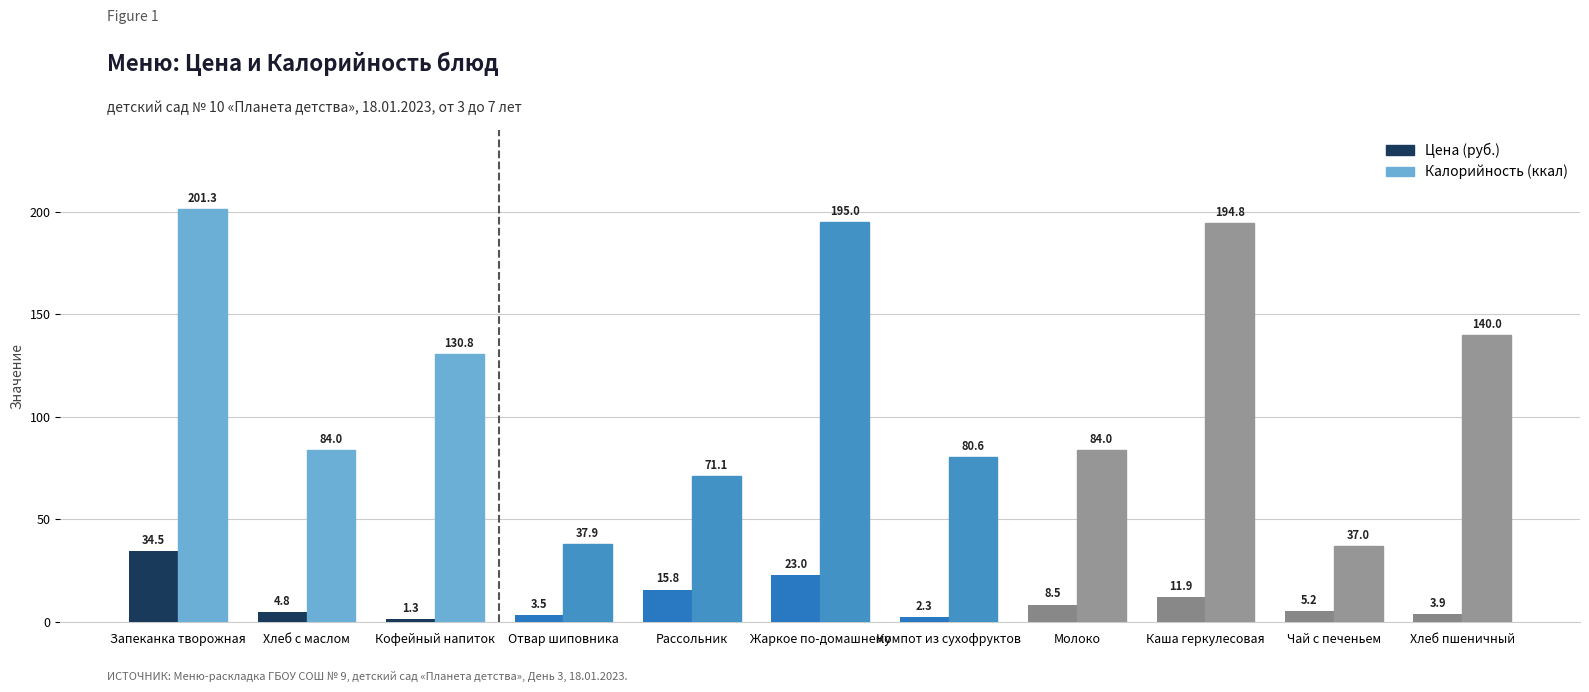

Is it true that Калорийность (ккал) equals 71.1 at Рассольник?

True